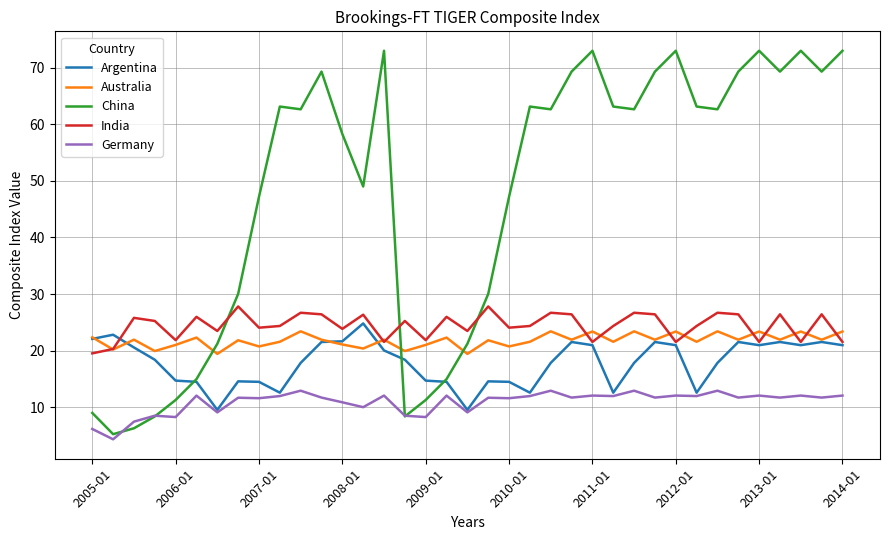

True or false: Germany and Australia cross at least once.

False